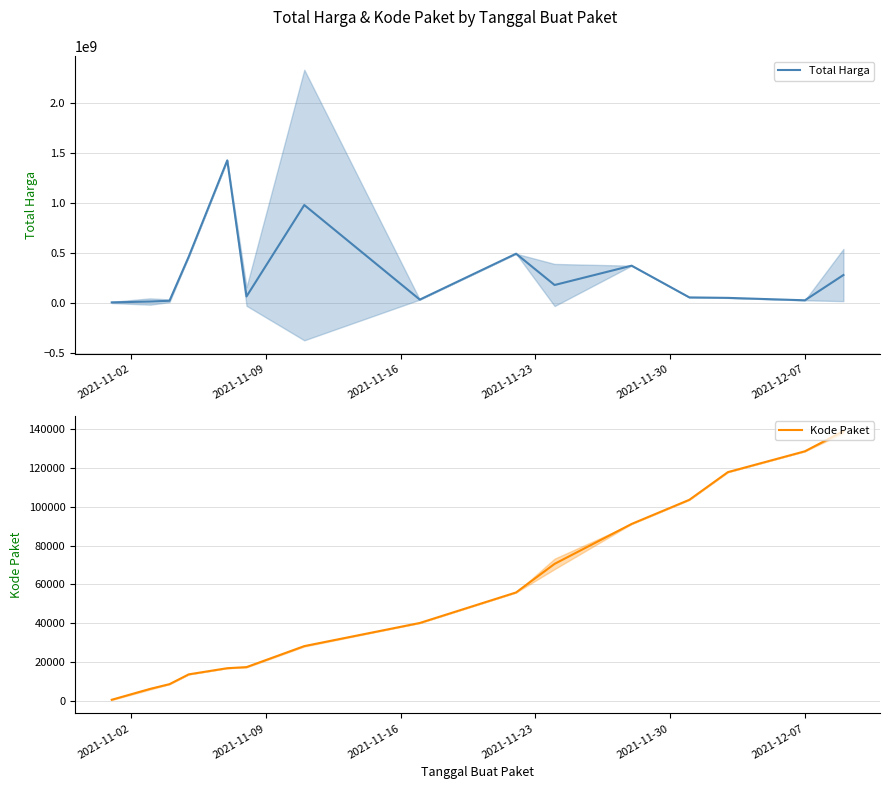

True or false: Kode Paket and Total Harga cross at least once.

False